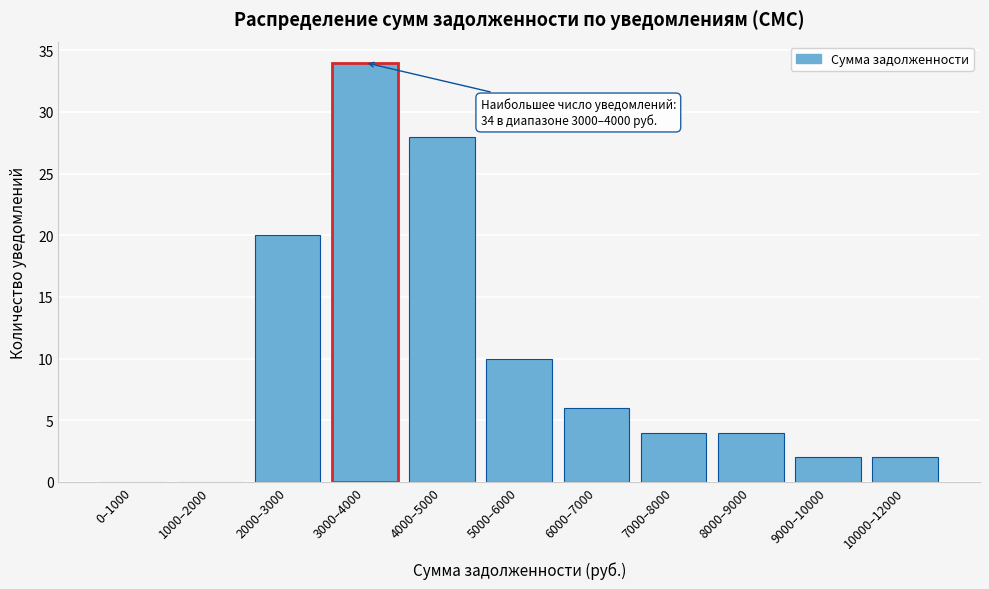

Reading left to right, what are all the values shown in this chart?

0–1000=0	1000–2000=0	2000–3000=20	3000–4000=34	4000–5000=28	5000–6000=10	6000–7000=6	7000–8000=4	8000–9000=4	9000–10000=2	10000–12000=2